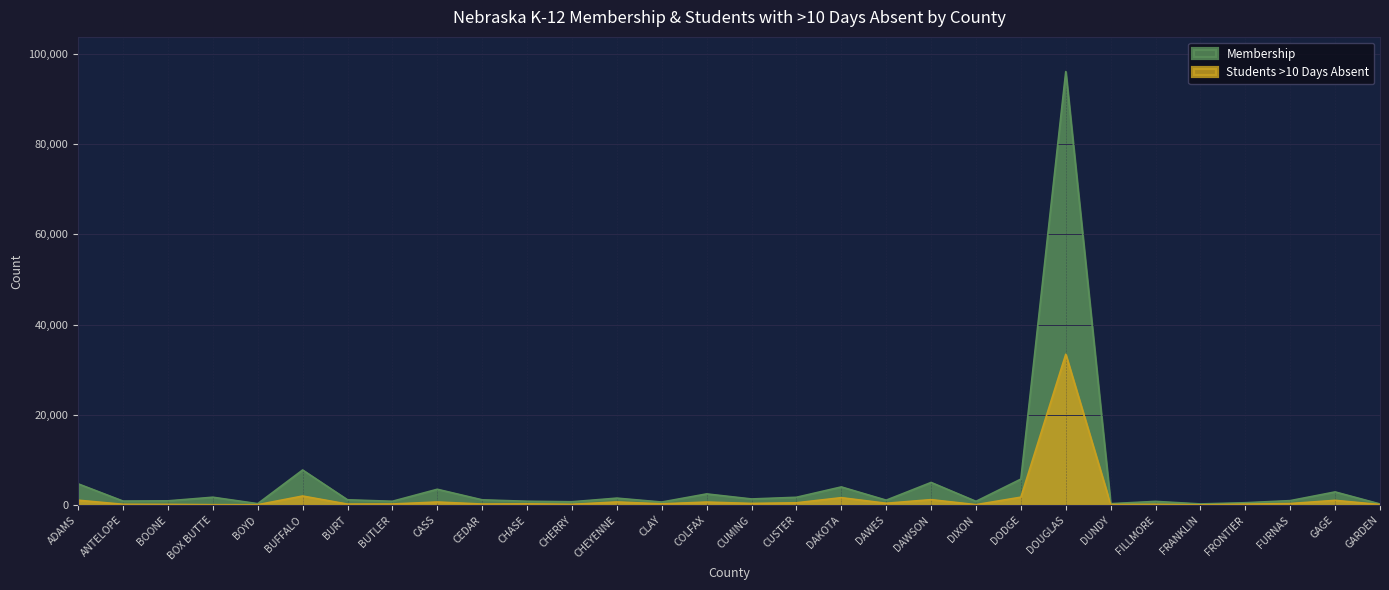

What is the total value across all series at GAGE?

3952